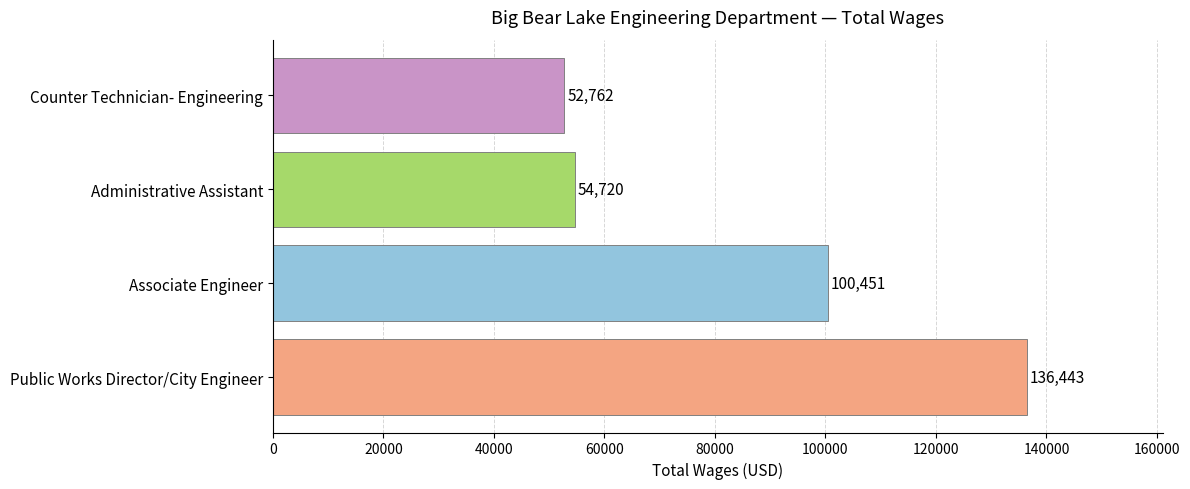

At which label is the value closest to 94602?

Associate Engineer